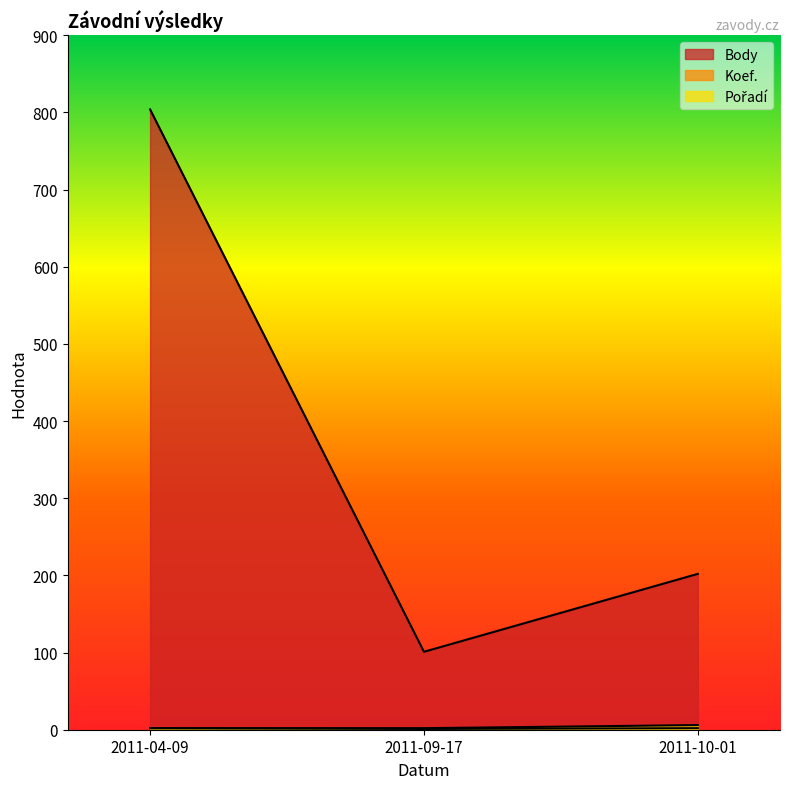

What is the total value across all series at 2011-04-09?

808